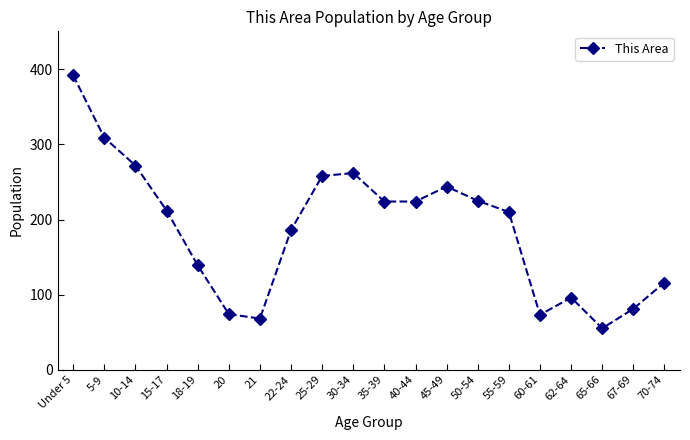

Between 20 and 67-69, which is larger?

67-69